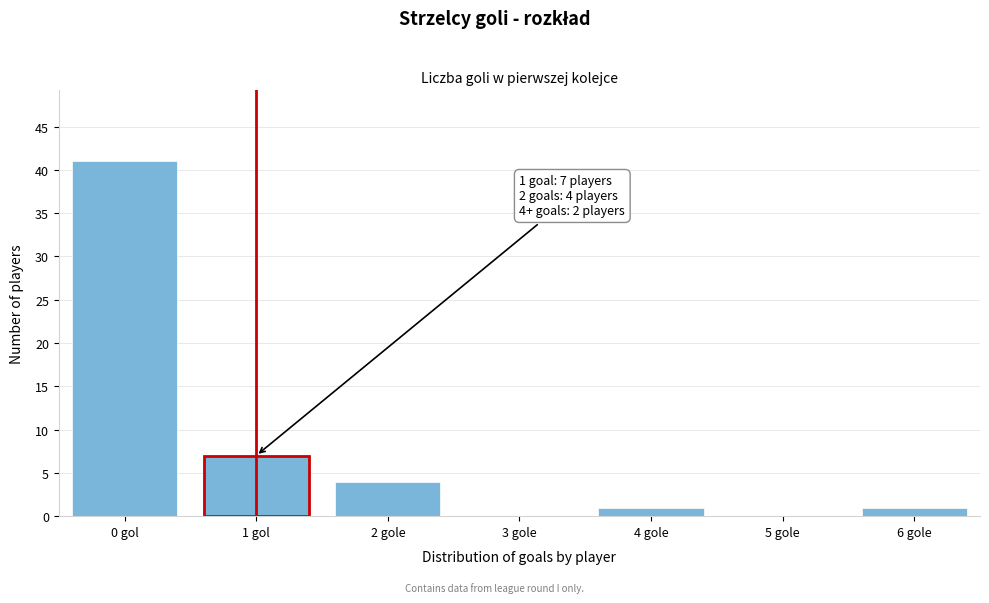

Reading right to left, extract all data points from this chart.

6 gole=1	5 gole=0	4 gole=1	3 gole=0	2 gole=4	1 gol=7	0 gol=41